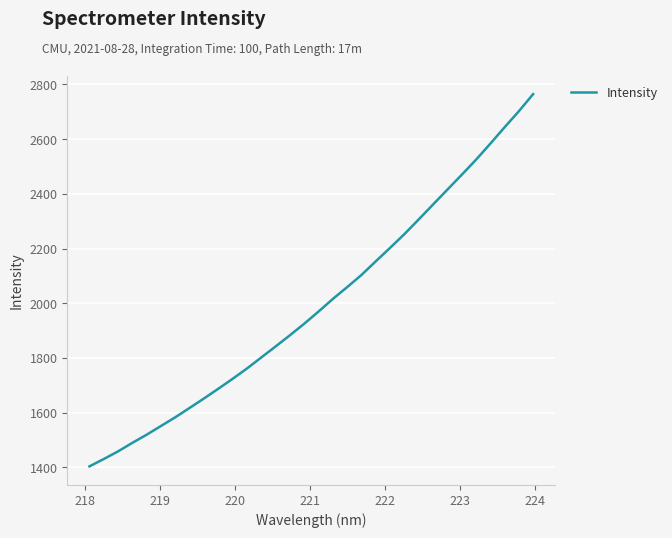

What is the smallest value displayed?

1403.9